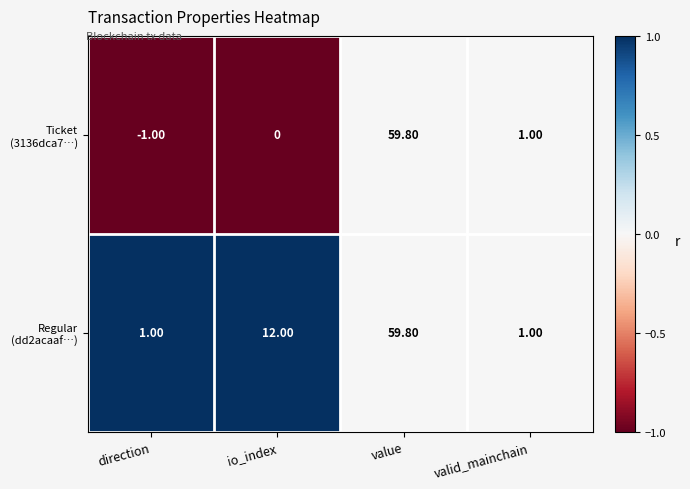

At which category does the chart reach its peak across all series?

value